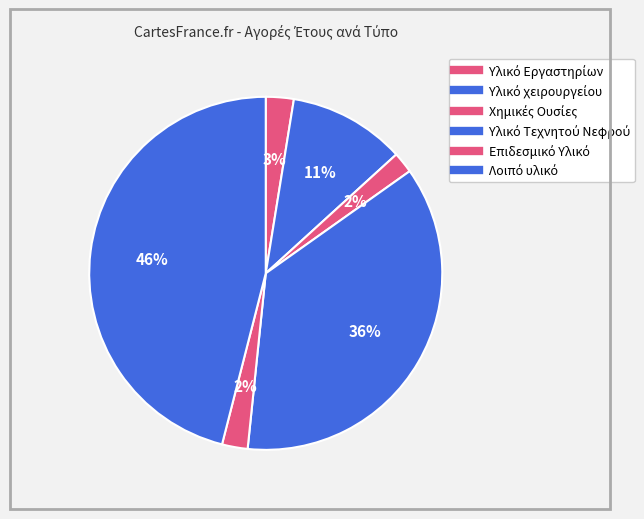

Rank the categories by value from highest to lowest.

Λοιπό υλικό, Υλικό Τεχνητού Νεφρού, Υλικό χειρουργείου, Υλικό Εργαστηρίων, Επιδεσμικό Υλικό, Χημικές Ουσίες